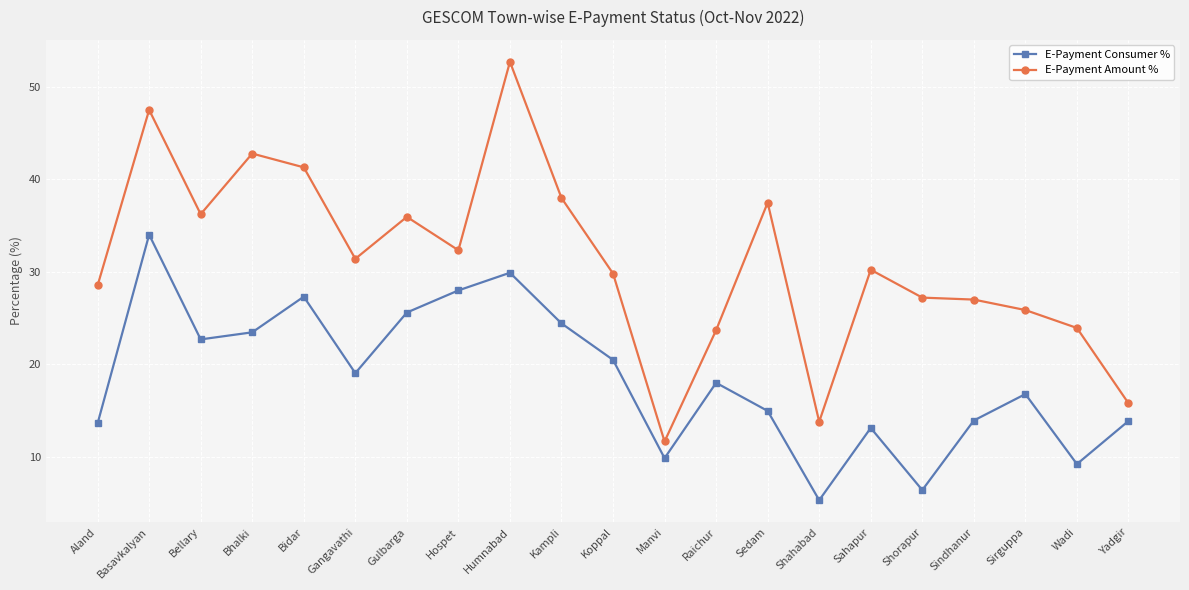

Which series has the widest spread of values?

E-Payment Amount %